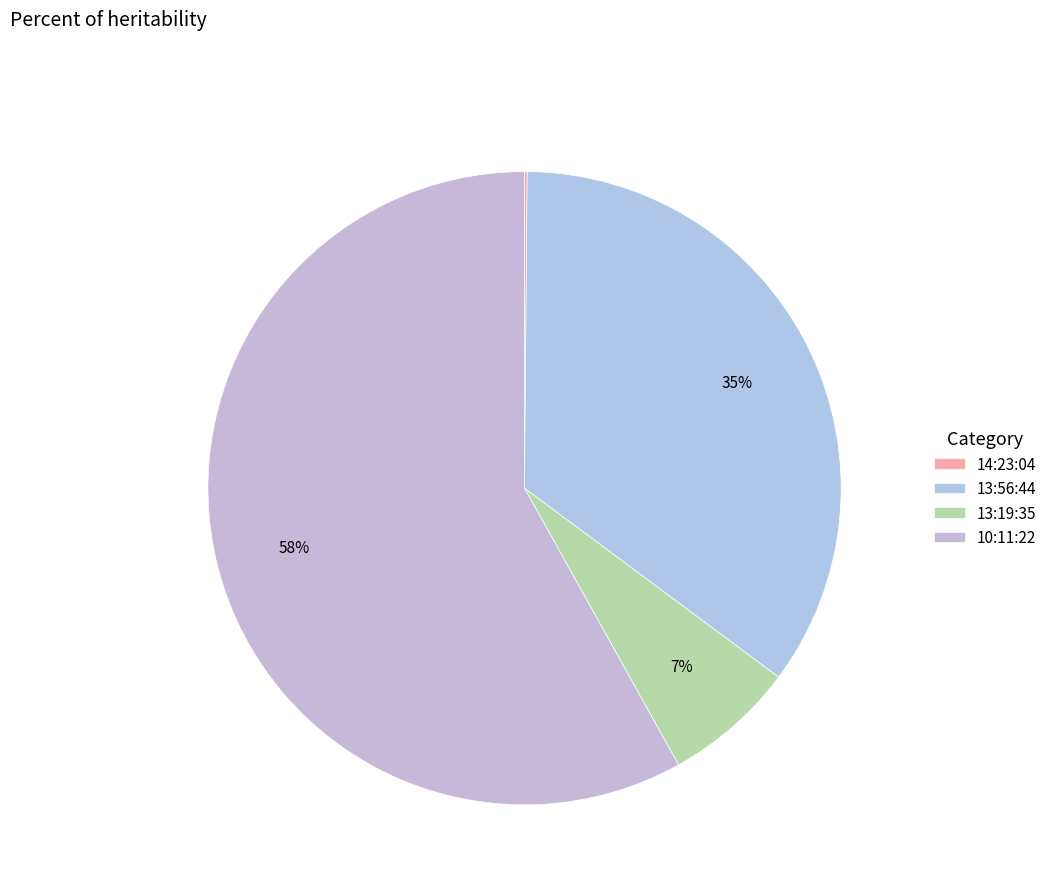

To the nearest percent, what is the difference between the 10:11:22 and 13:56:44 slice percentages?

23%